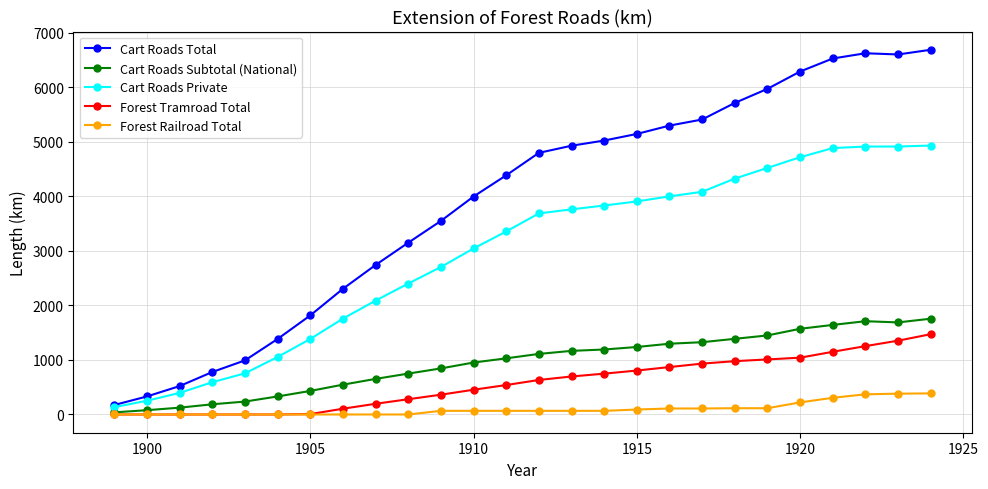

What is the maximum value for Forest Railroad Total?

387